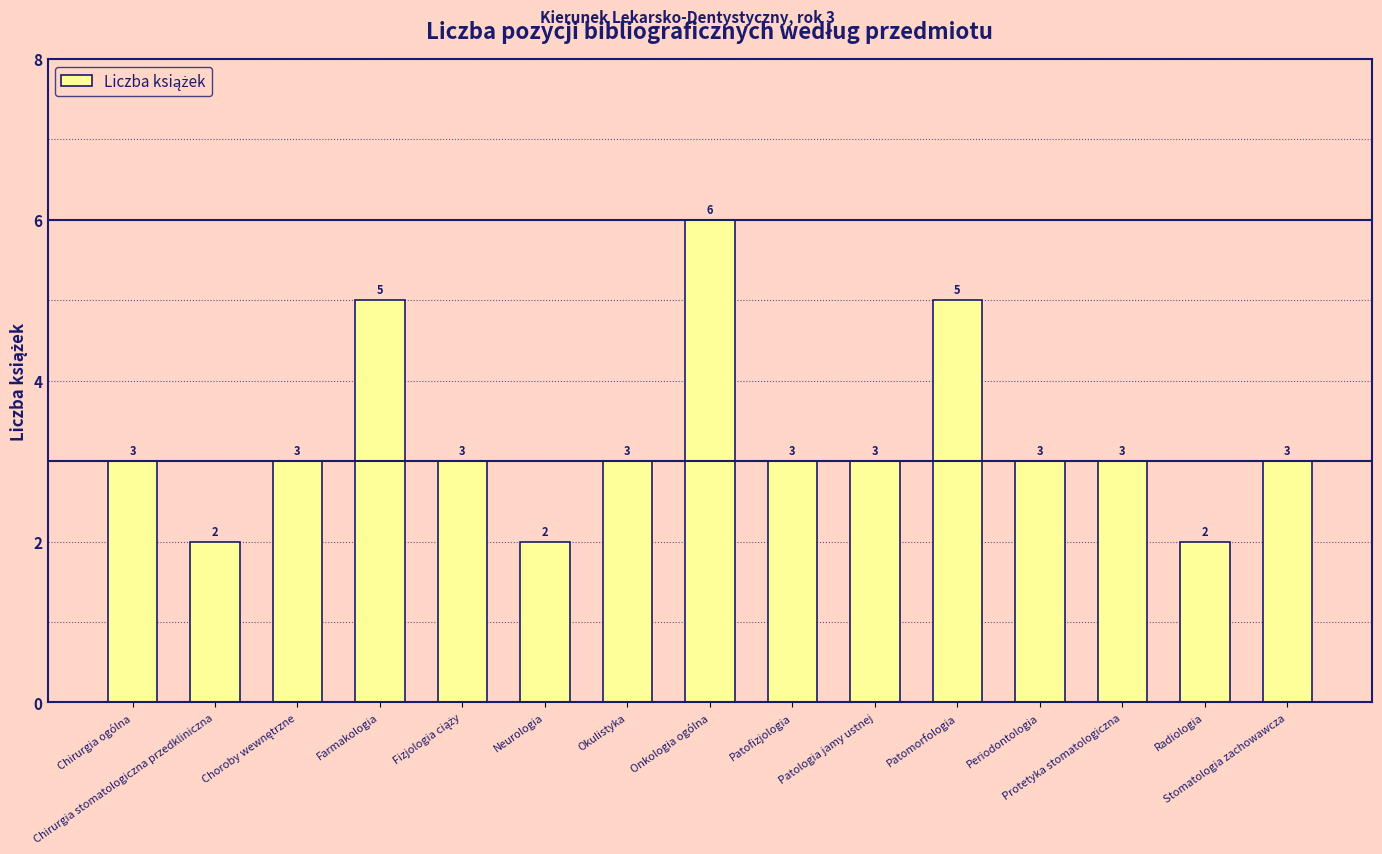

What is the difference between the maximum and minimum values?

4